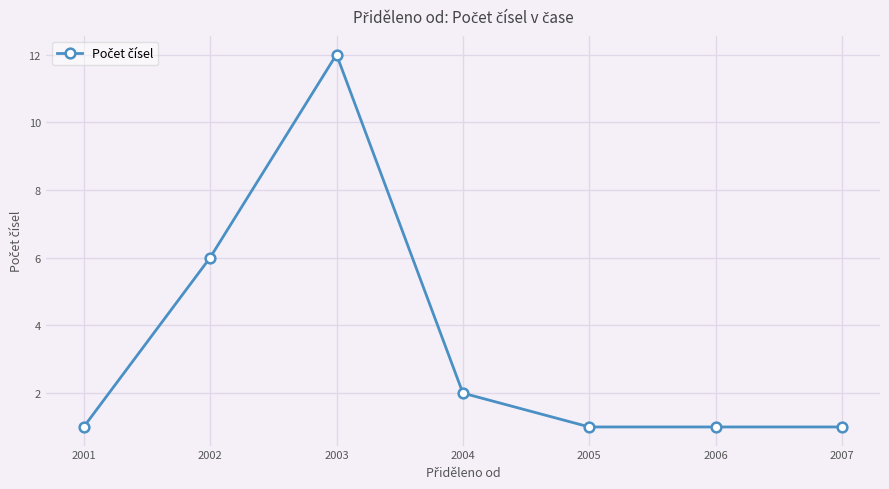

Where is the data nearest to the value 6?

2002